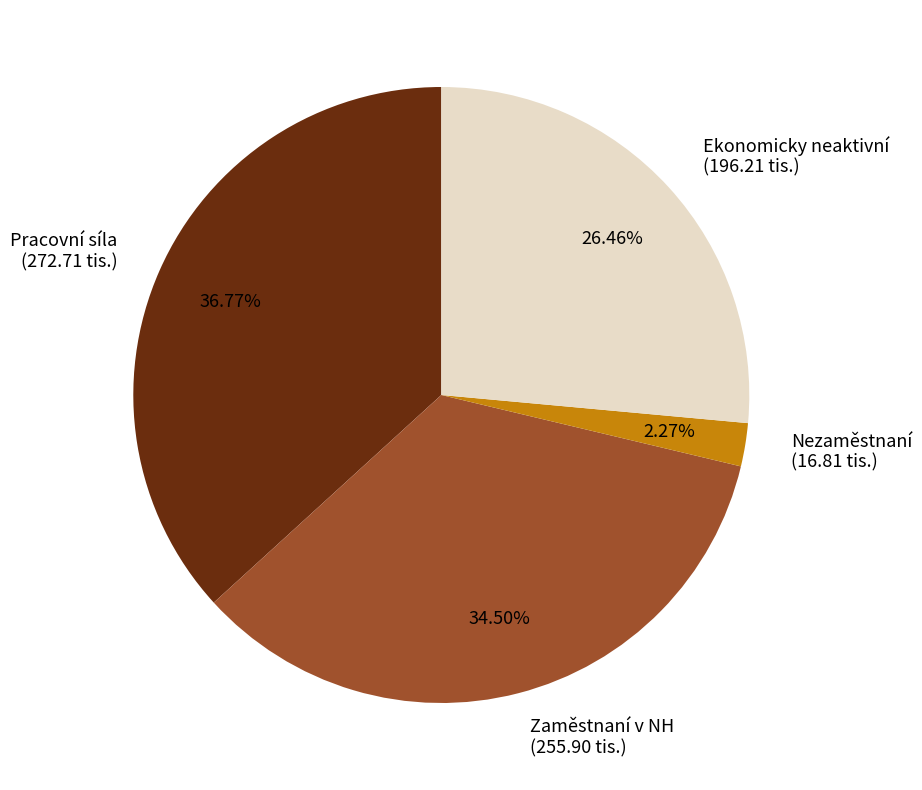

Does any single category account for the majority?

No